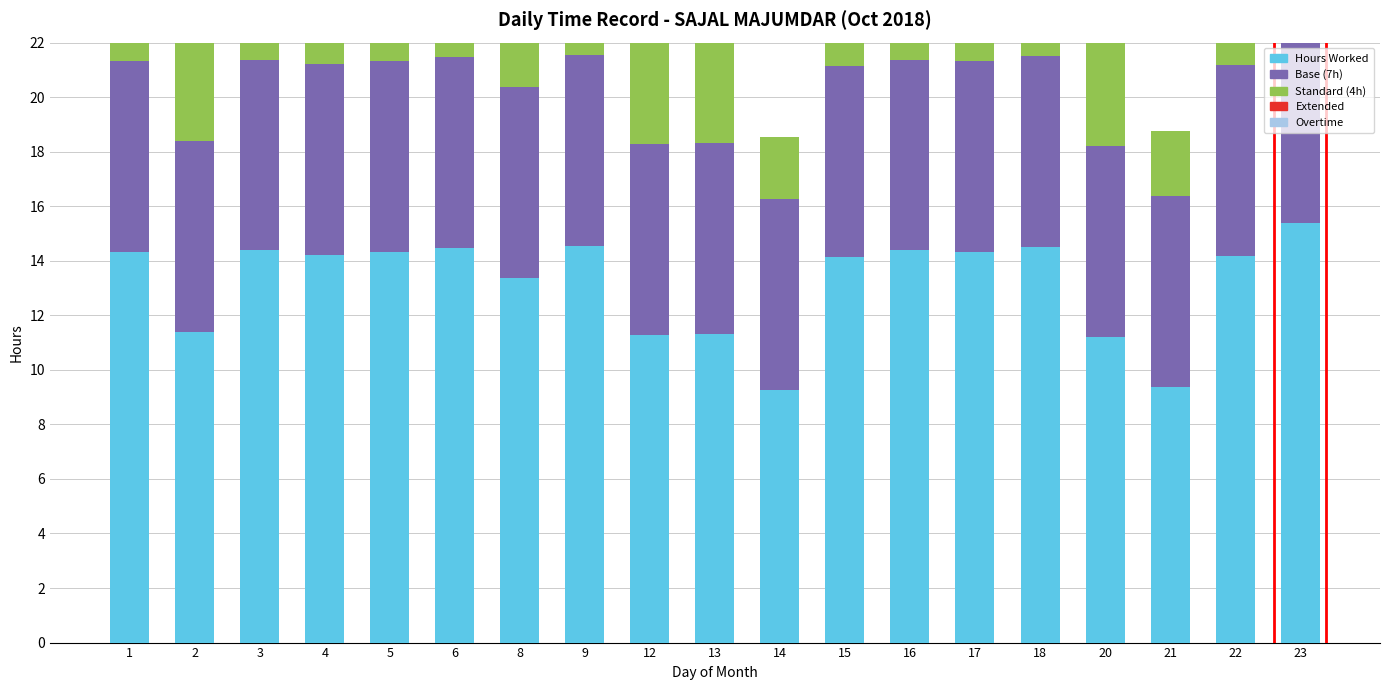

The Base (7h) series shows 7.0 at 1. True or false?

True